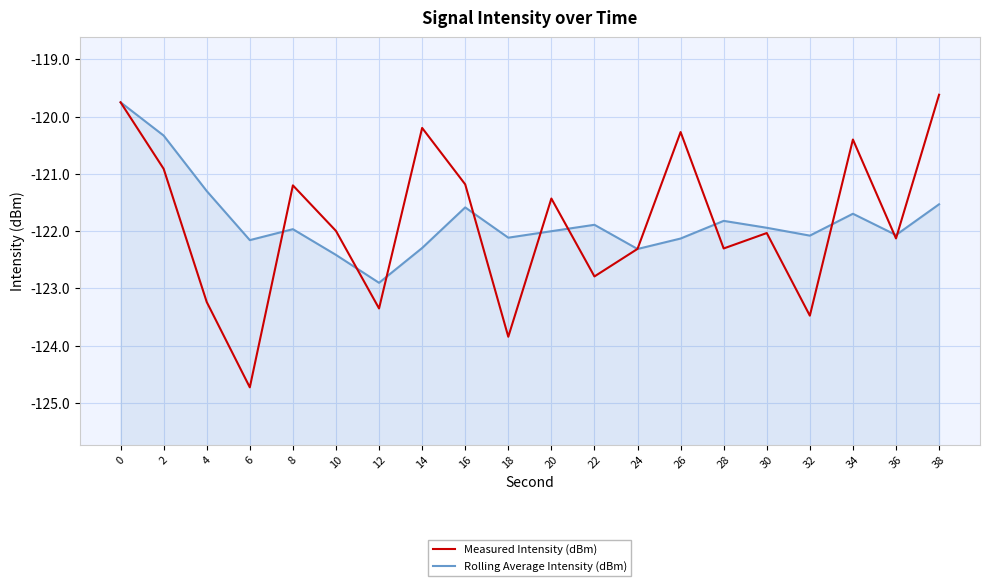

What is the average value of the Measured Intensity (dBm) series?

-121.9